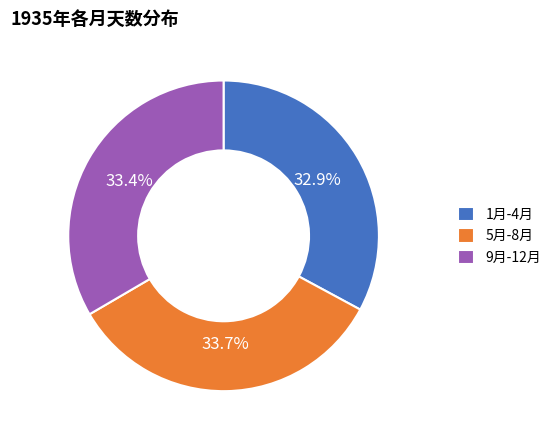

Combined, do 5月-8月 and 1月-4月 account for over 50%?

Yes